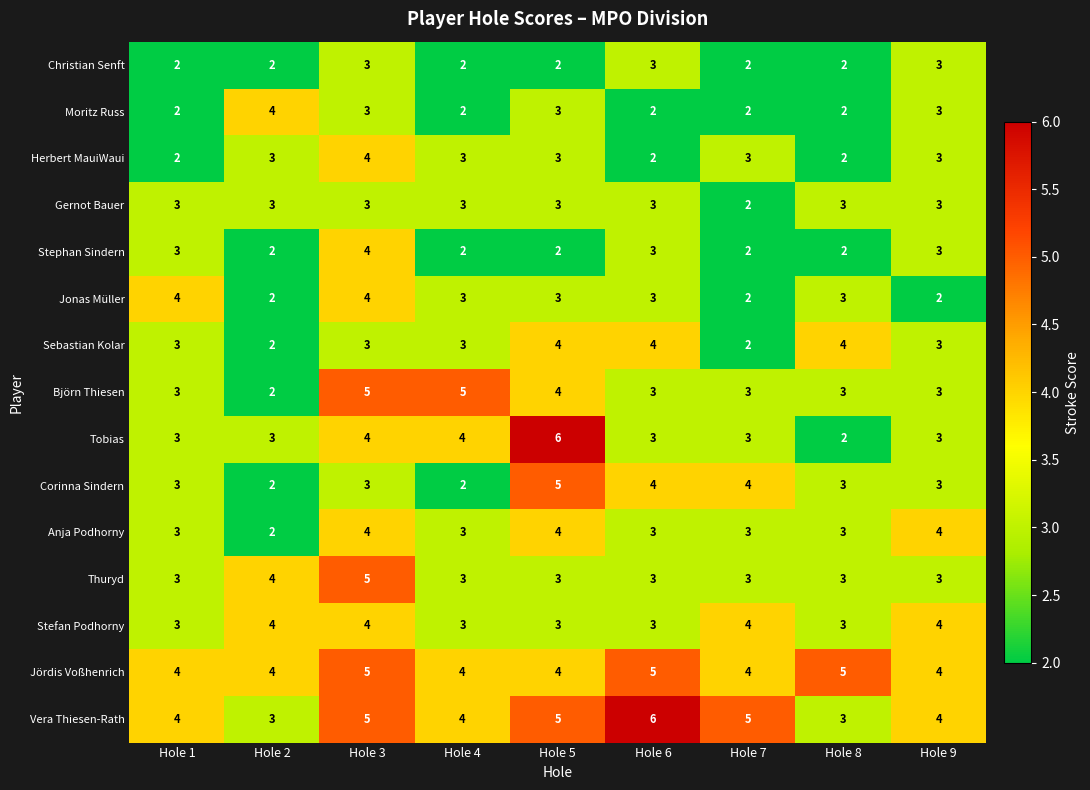

What is the difference between the highest and lowest values at Hole 8?

3